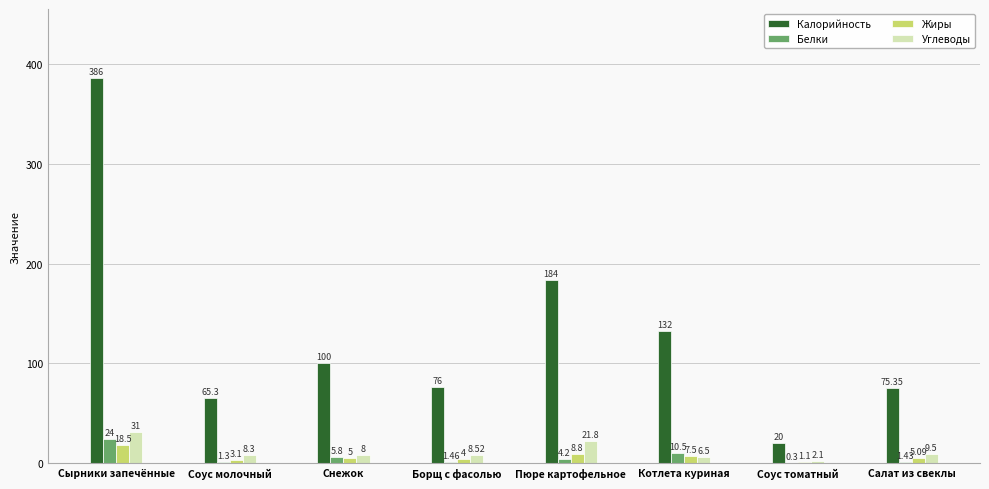

How many categories are shown in the chart?

8